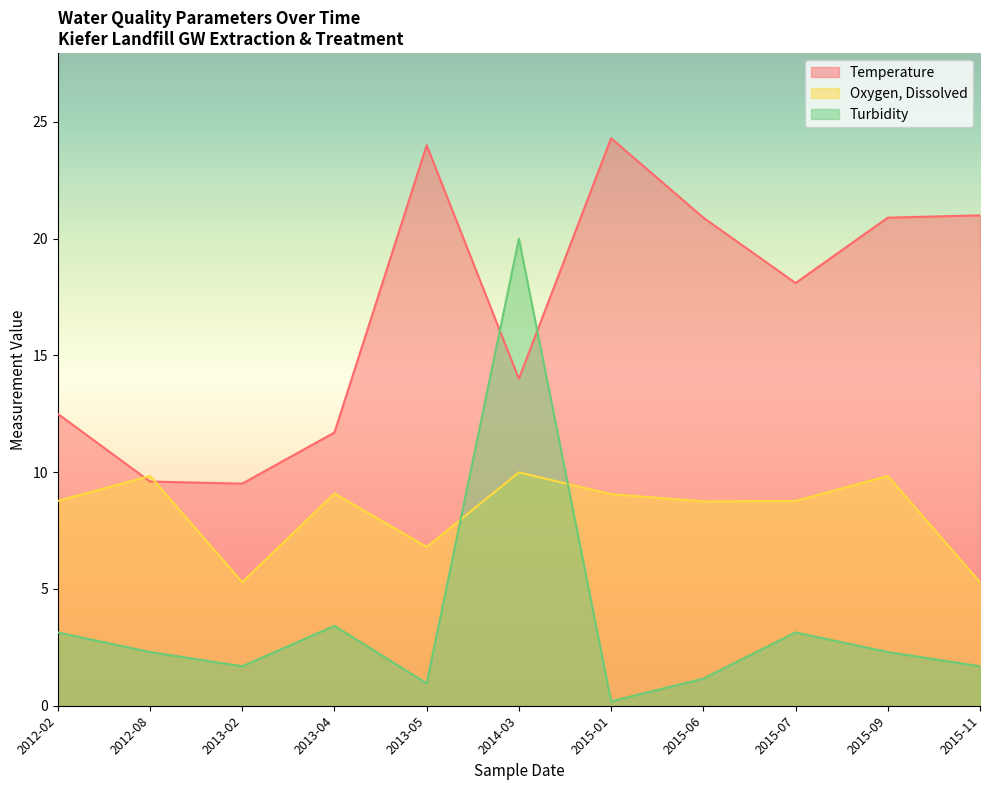

Where is Temperature nearest to the value 16?

2014-03